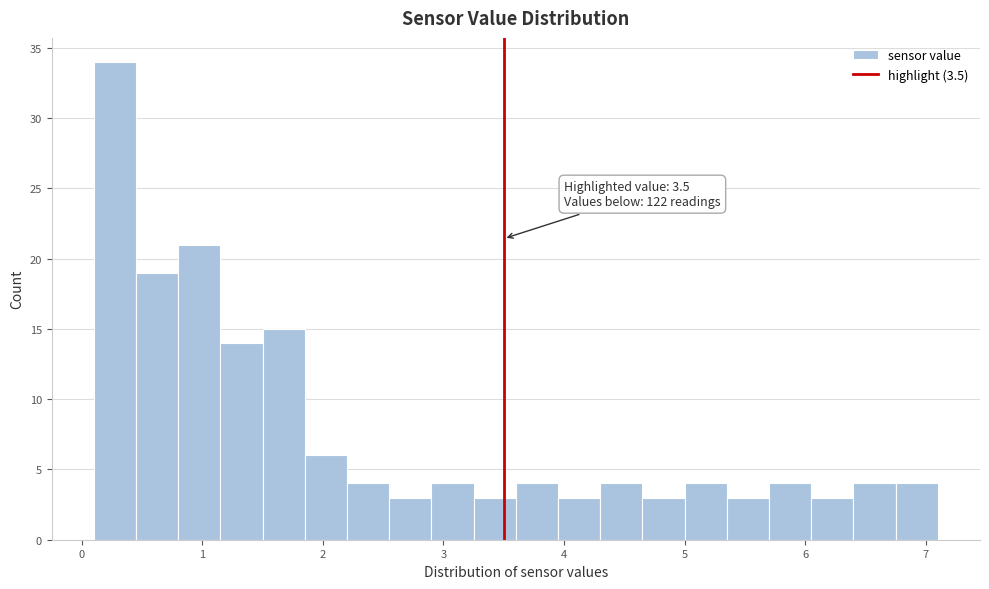

Read against the x-axis, roughly where is the centre of the tallest bar?

0.3